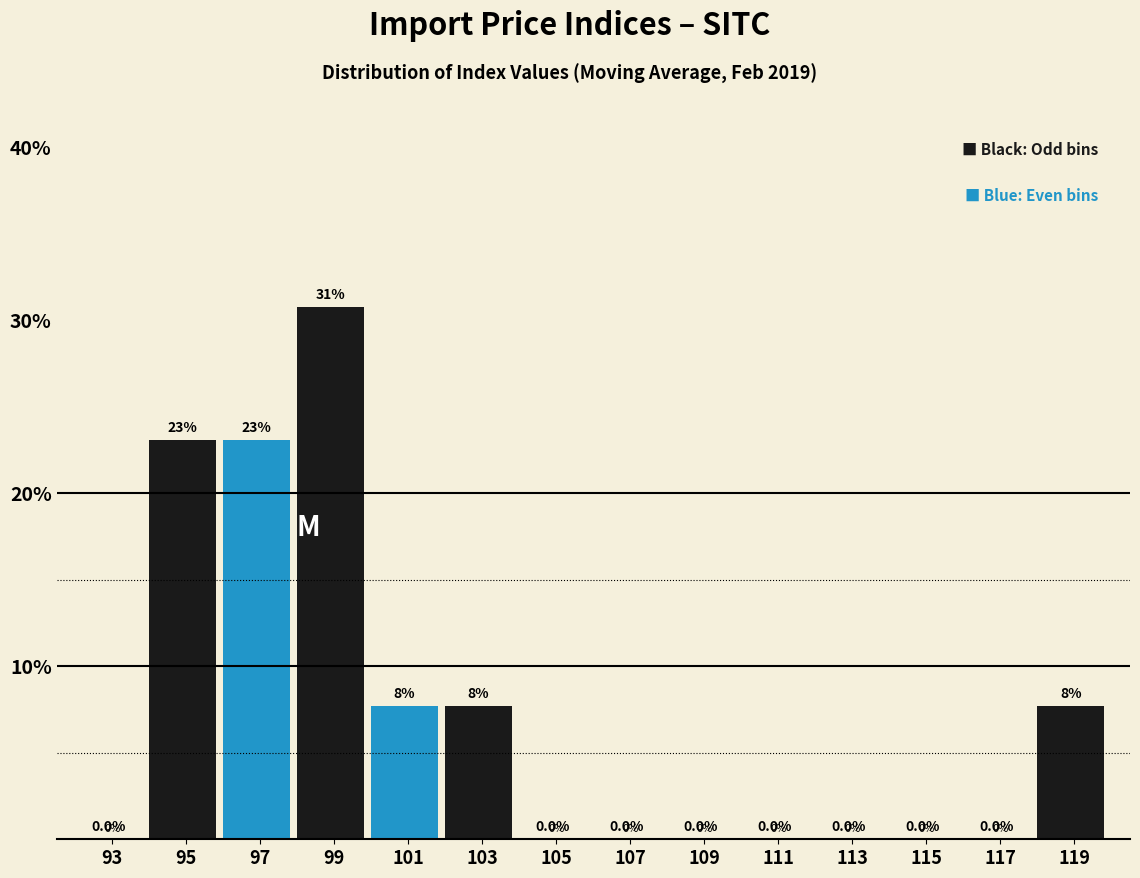

Reading left to right, what are all the values shown in this chart?

93=0.0	95=23.1	97=23.1	99=30.8	101=7.7	103=7.7	105=0.0	107=0.0	109=0.0	111=0.0	113=0.0	115=0.0	117=0.0	119=7.7